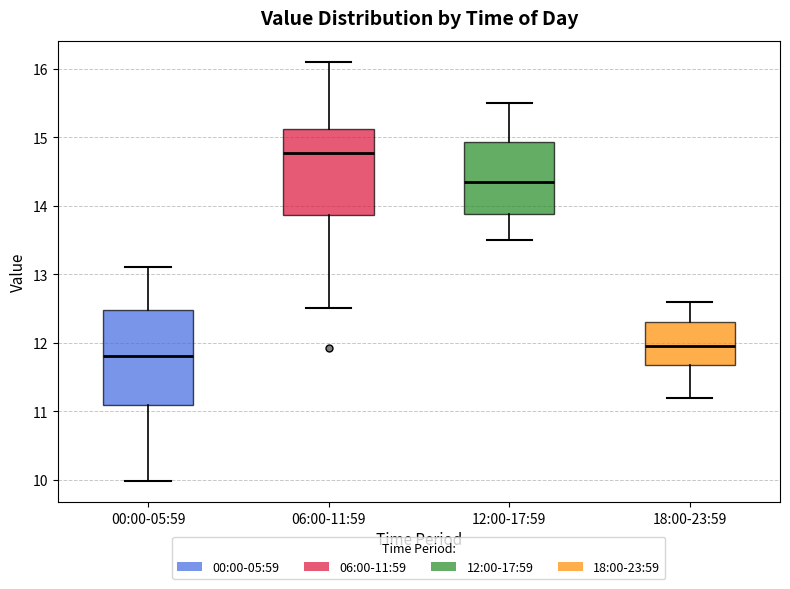

Comparing the boxes themselves (not the whiskers), which one is the tallest?

00:00-05:59